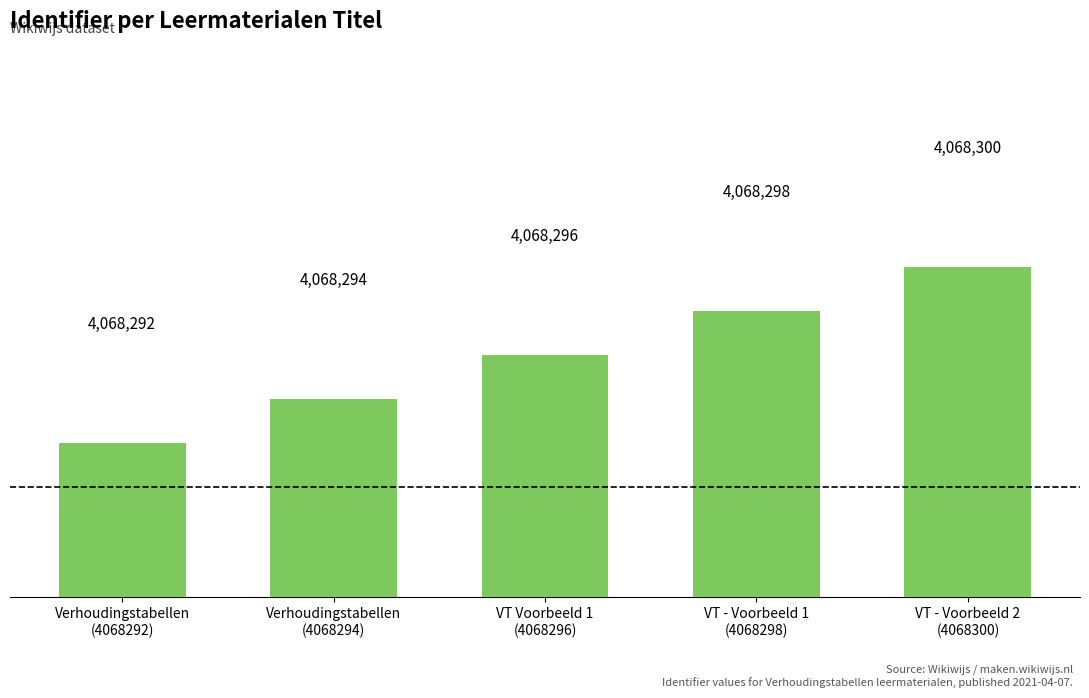

Reading right to left, transcribe all the data shown in this chart.

VT - Voorbeeld 2
(4068300)=4068300	VT - Voorbeeld 1
(4068298)=4068298	VT Voorbeeld 1
(4068296)=4068296	Verhoudingstabellen
(4068294)=4068294	Verhoudingstabellen
(4068292)=4068292